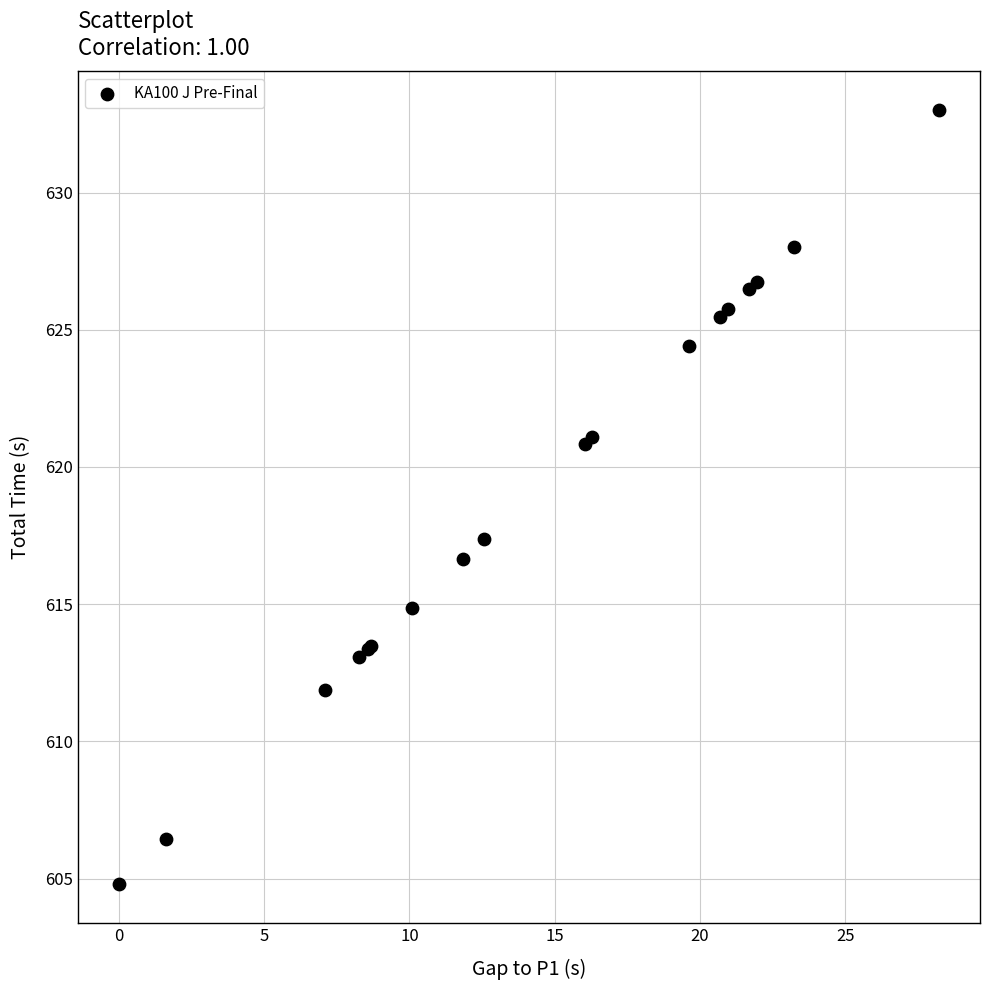

What Y value in the scatter plot is closest to 618?

617.4